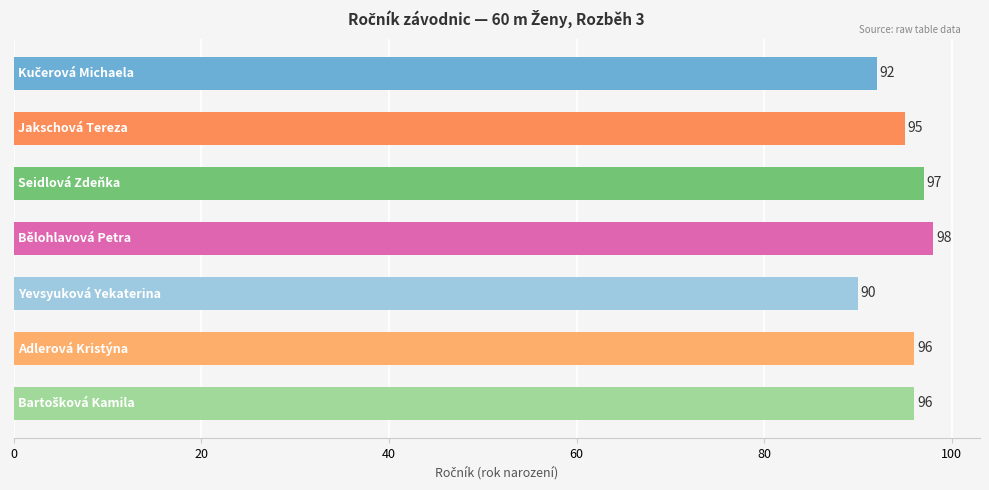

How many values are below 96?

3